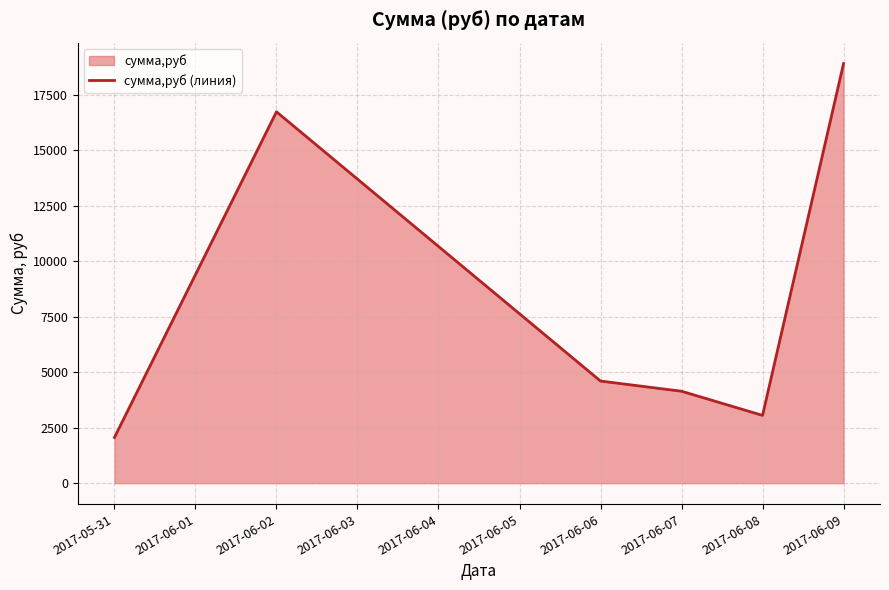

What is the difference between the second highest and second lowest values?

13673.2